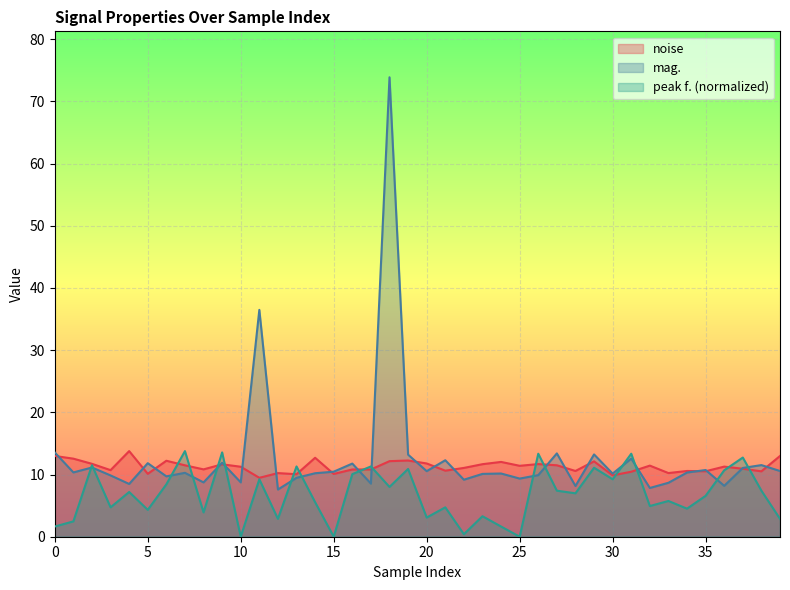

True or false: peak f. has a value of 1.4 at 12.

False